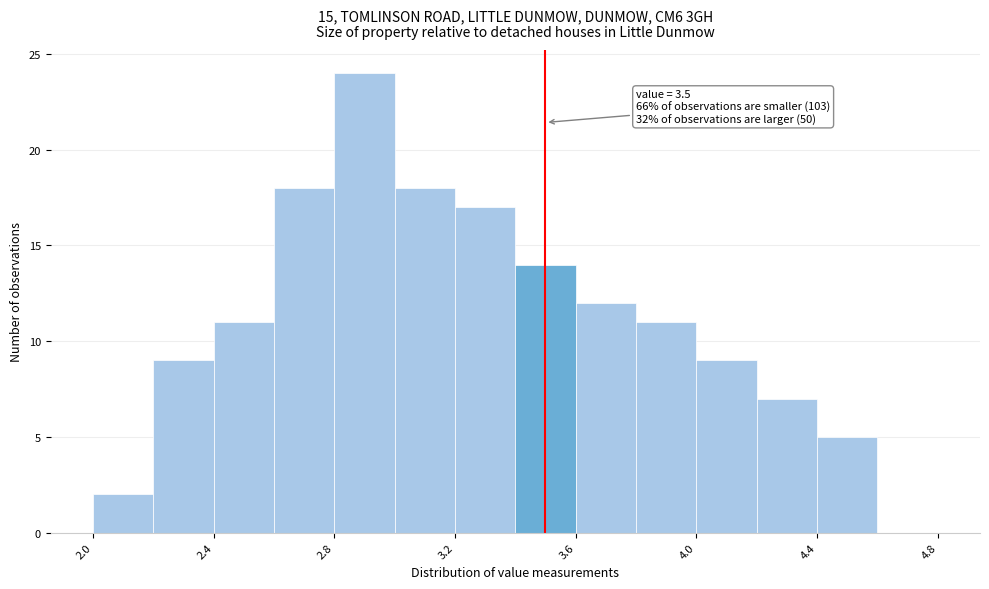

Which range on the x-axis has the tallest bar?

2.8 to 3.0